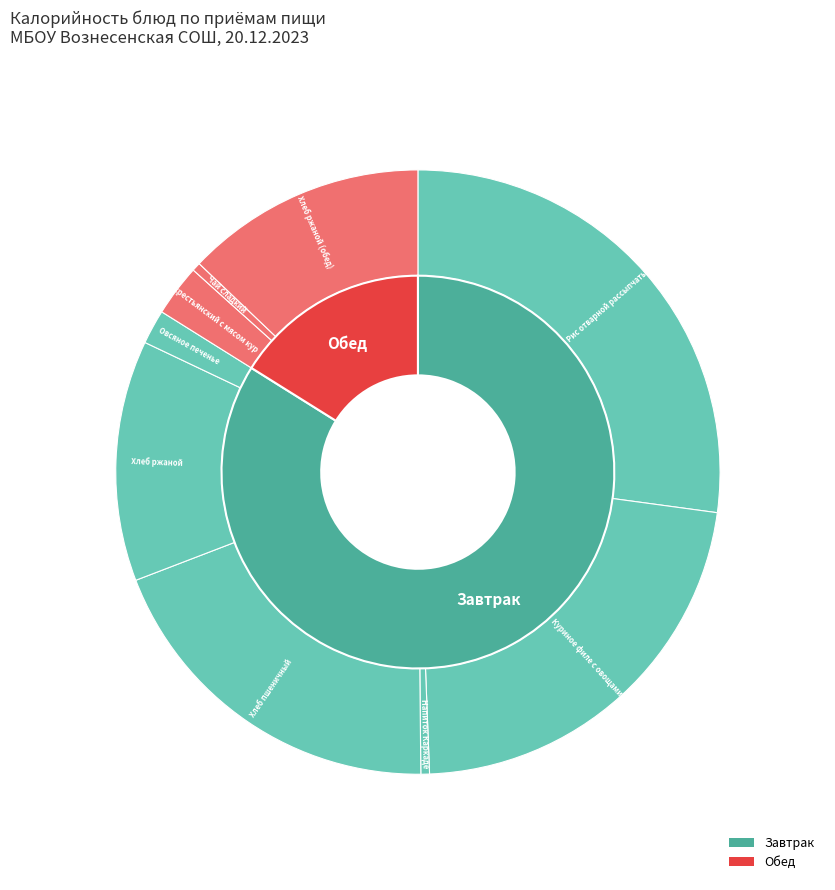

True or false: Хлеб ржаной accounts for 13% of the total.

True